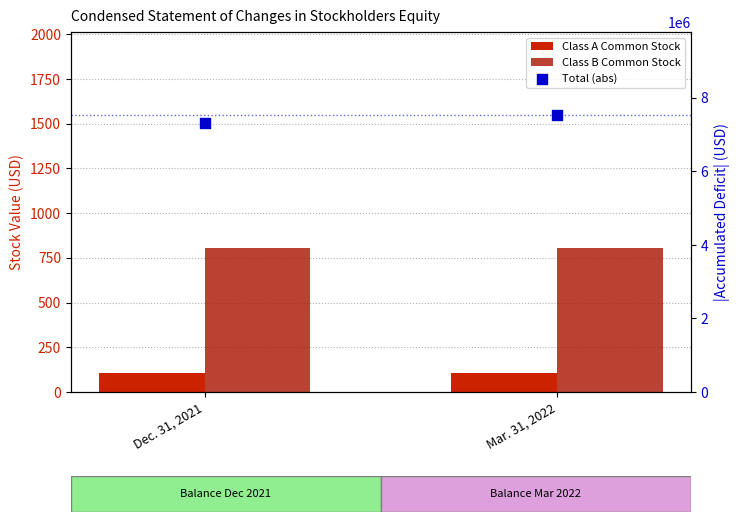

Which series has the largest total across all categories?

Total (abs)